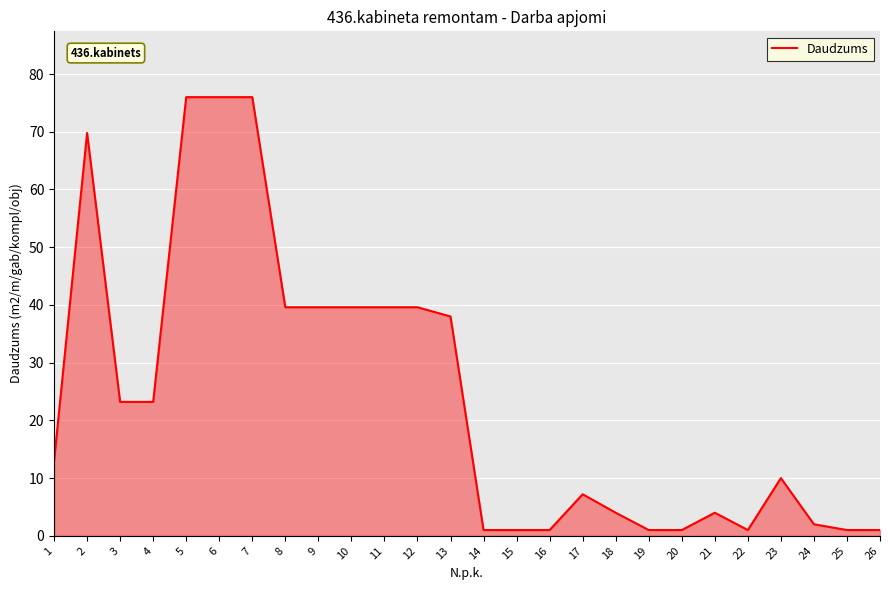

What is the difference between the maximum and minimum values?

75.0